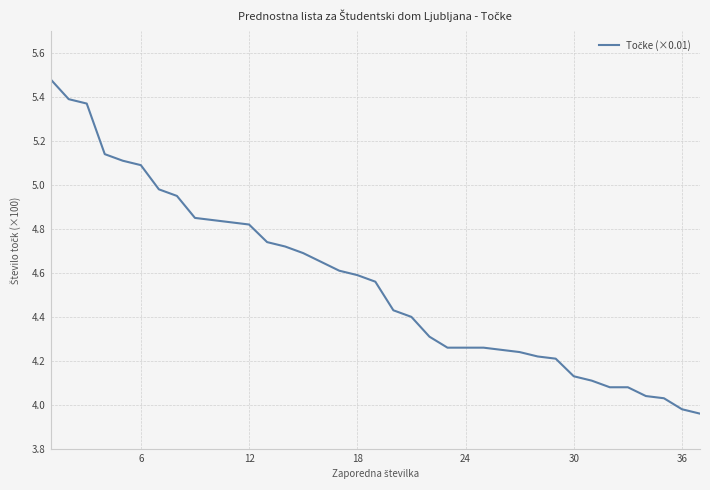

What is the difference between the maximum and minimum values?

1.5